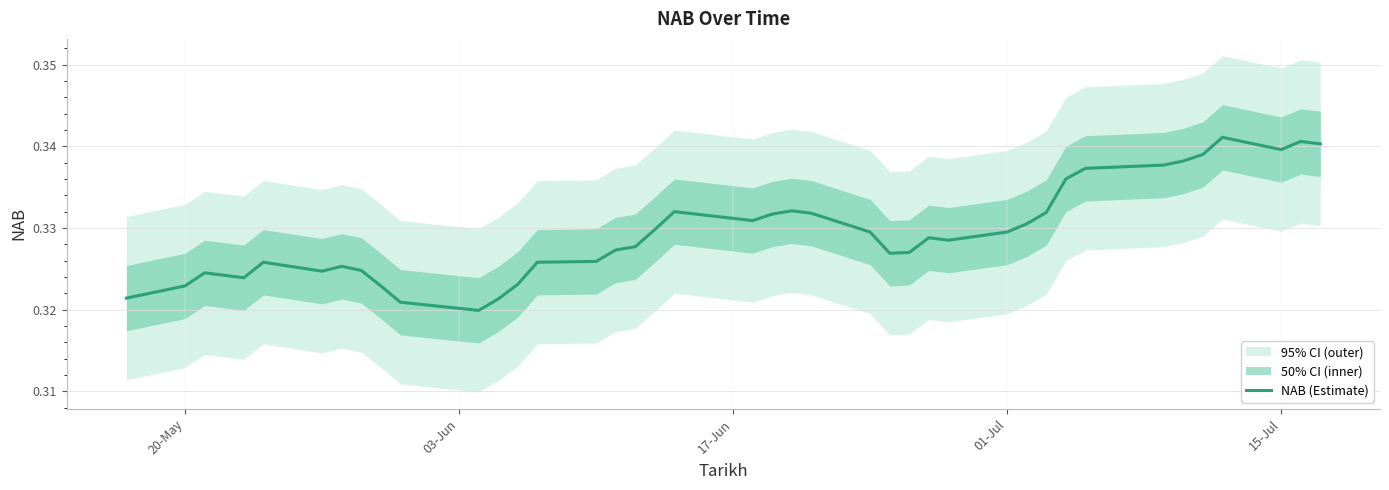

How many categories are shown in the chart?

40